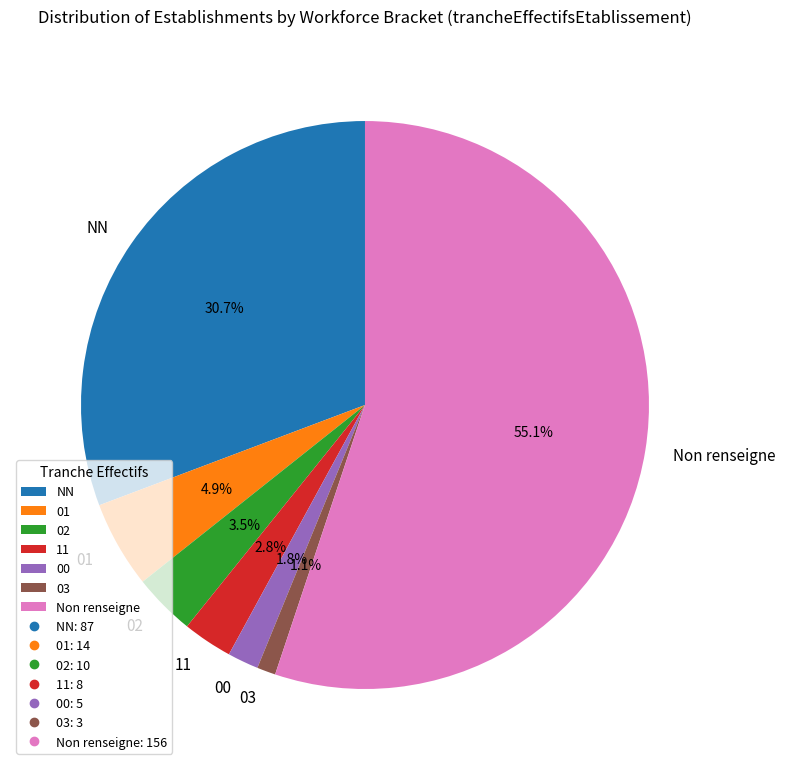

To the nearest percent, what portion does 11 represent?

3%